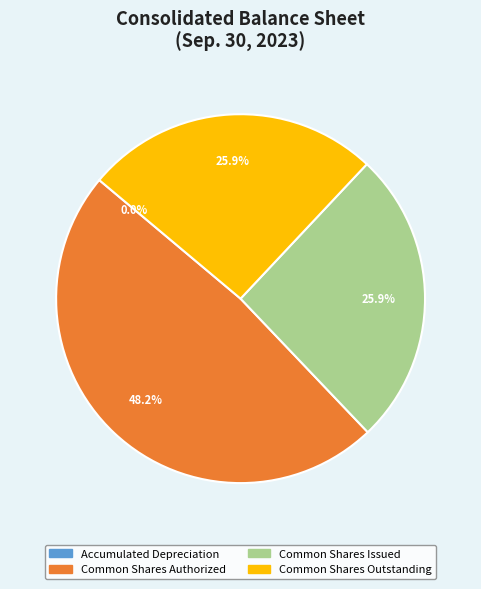

Is Common Shares Authorized the majority of the pie?

No